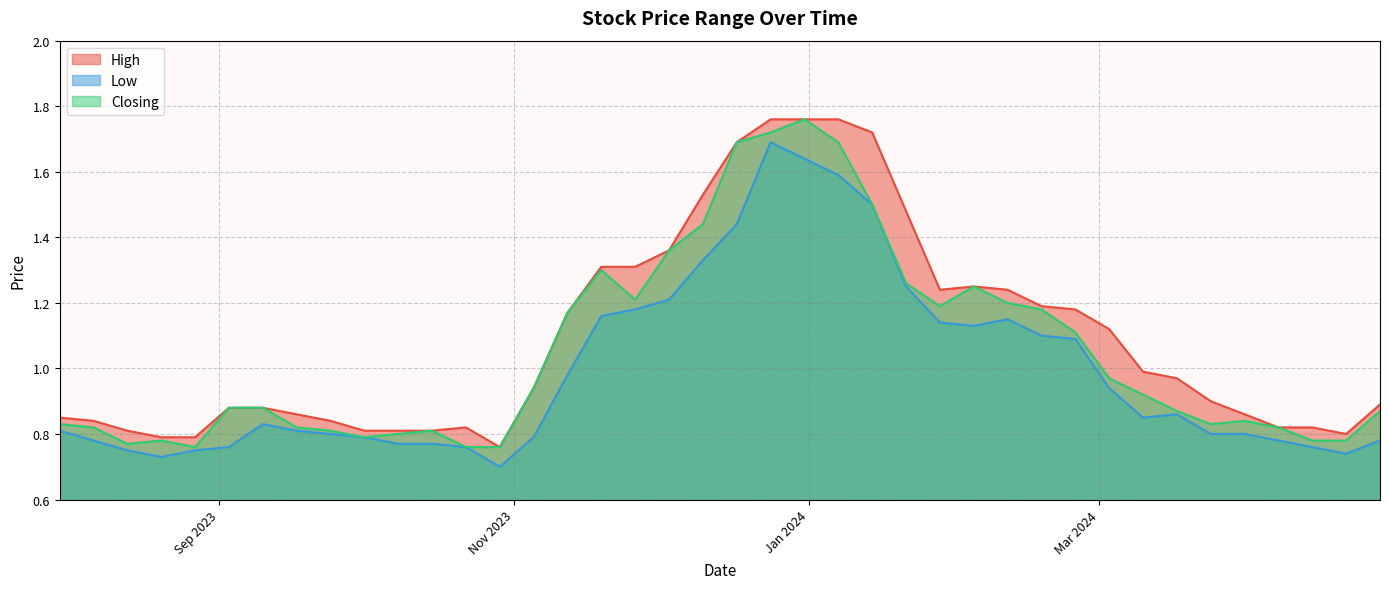

What is the spread (max minus min) of values at 10/12/2023?

0.2